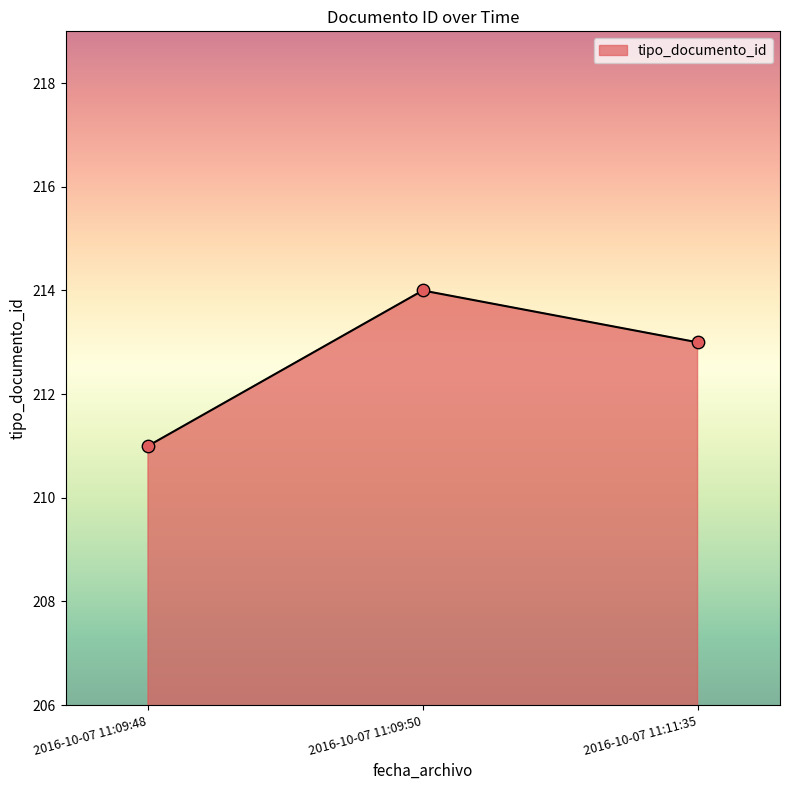

What is the change in value from 2016-10-07 11:09:48 to 2016-10-07 11:09:50?

+3